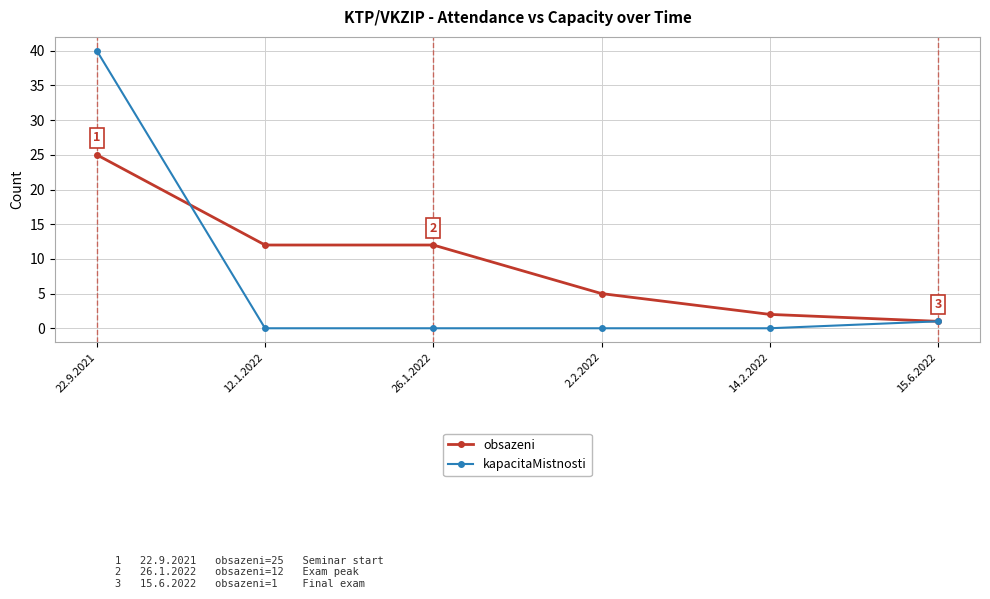

Reading left to right, what are all the values shown in this chart?

obsazeni: 25	12	12	5	2	1
kapacitaMistnosti: 40	0	0	0	0	1